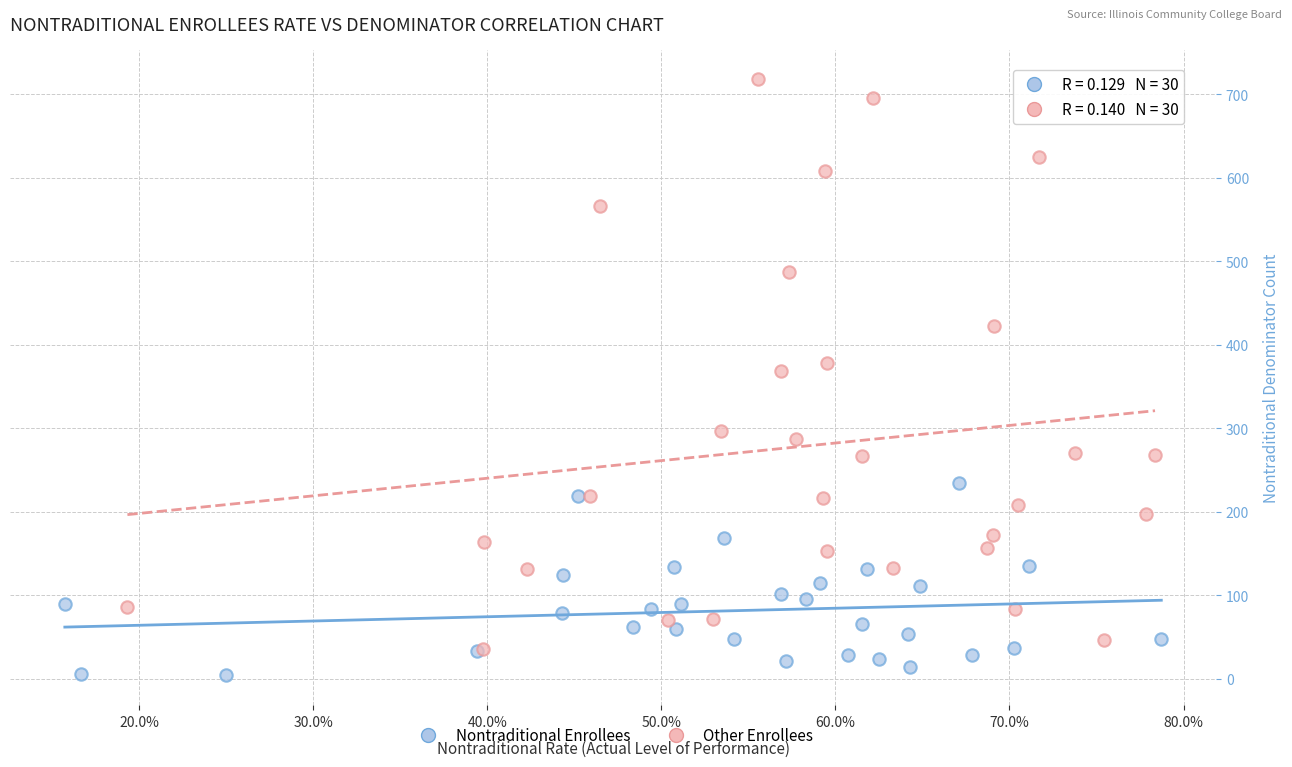

Which series reaches the minimum Y coordinate?

Nontraditional Enrollees